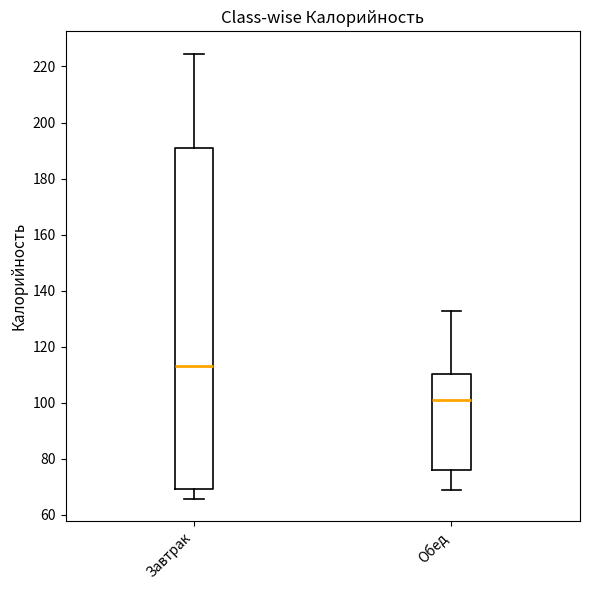

Which box's median line is the lowest?

Обед